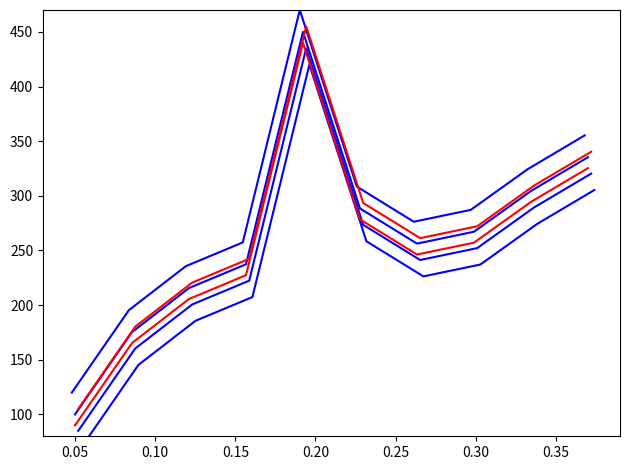

True or false: balance_kNIS (red) and balance_kNIS (blue) intersect in this chart.

False